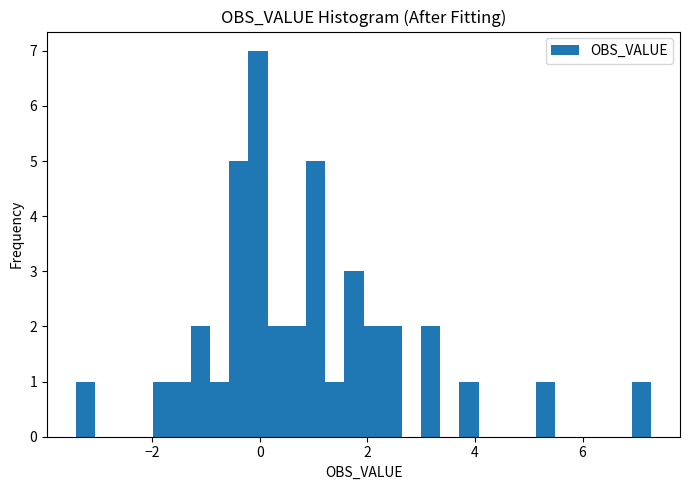

Around what value on the x-axis is the tallest bar? Give the approximate position of its centre, as read against the axis.

0.0